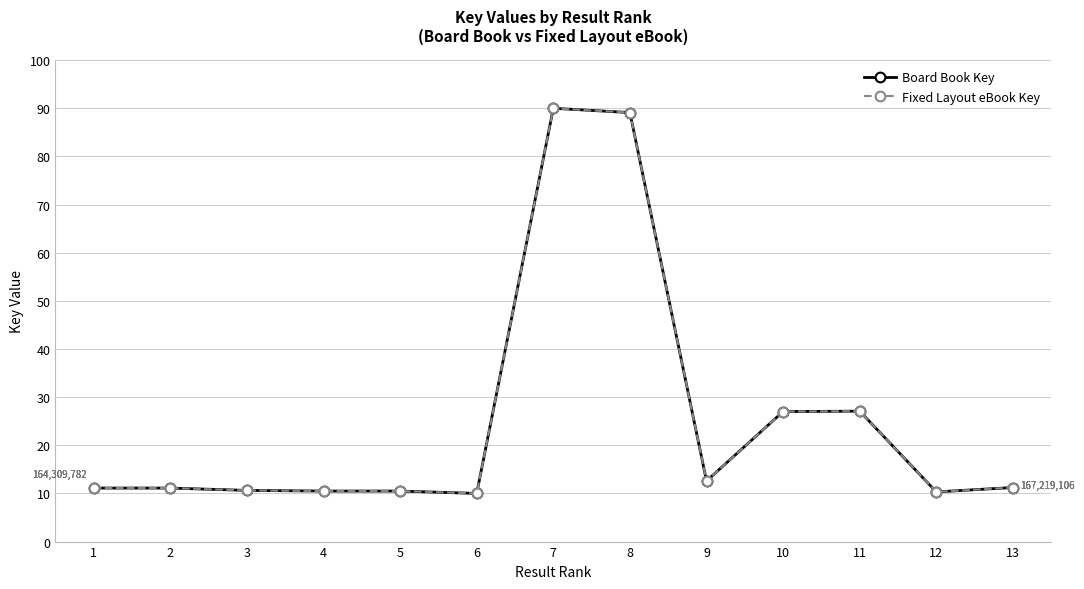

At which category is the sum across all series the highest?

7